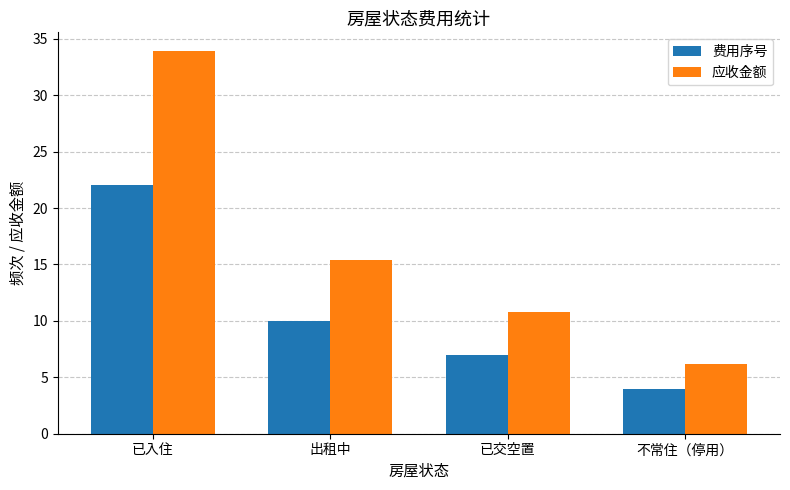

At which label does 费用序号 reach its minimum?

不常住（停用）